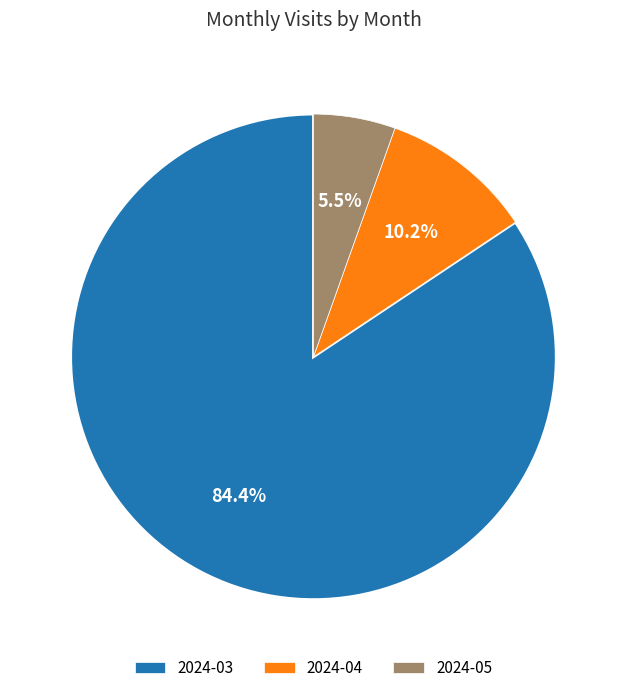

To the nearest percent, what is the difference between the largest and smallest slice percentages?

79%